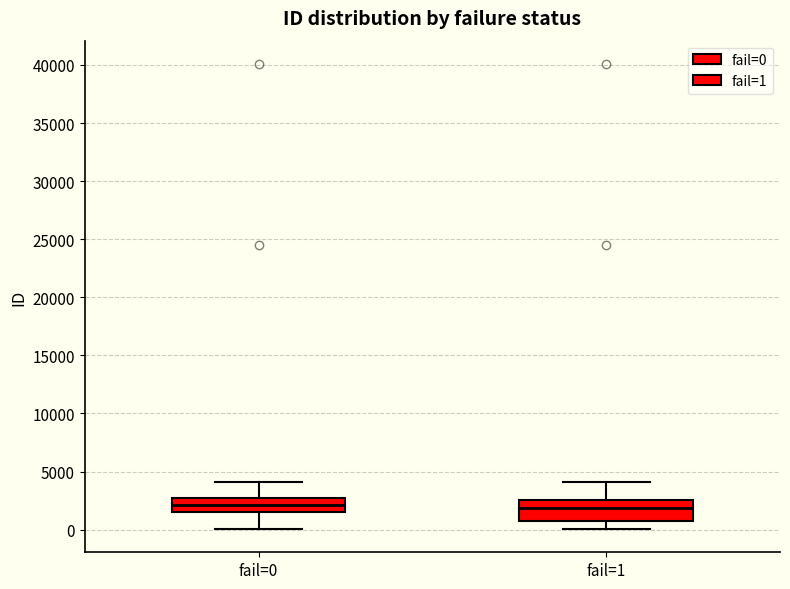

Where is the upper edge of the box for fail=1 on the y-axis? The values are not printed on the chart, so give them approximately, as read against the axis.

2500